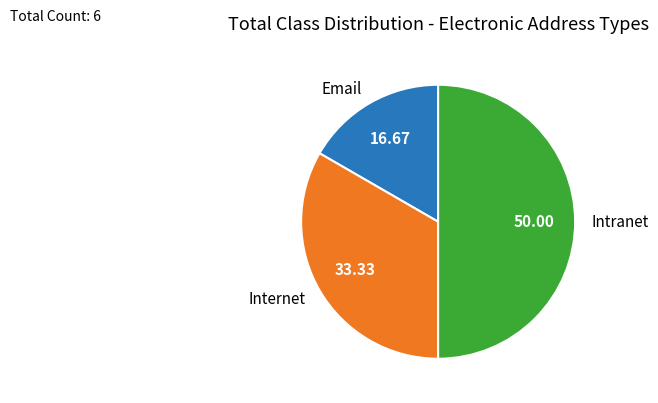

Is it true that Intranet is 60% of the pie?

False